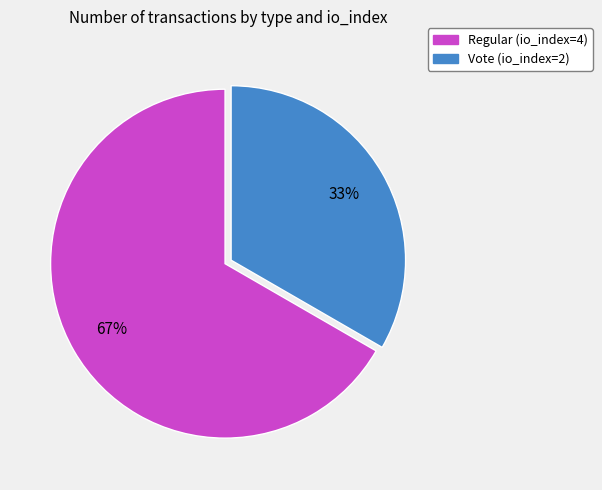

The Vote (io_index=2) slice represents 18% of the pie. True or false?

False